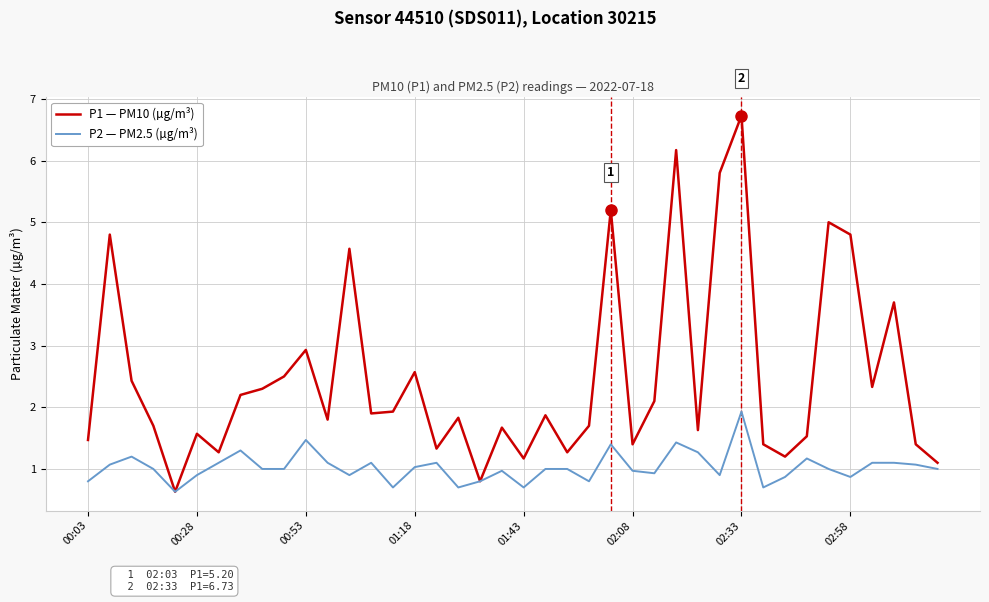

Which series has the largest range (max minus min)?

P1 — PM10 (µg/m³)